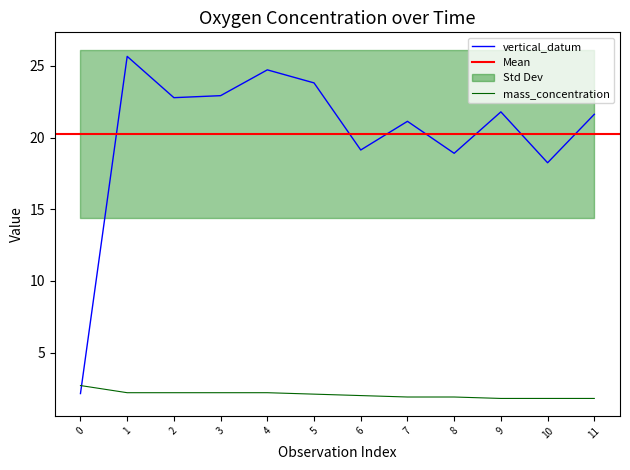

Read the mass_concentration value at 7.

1.9